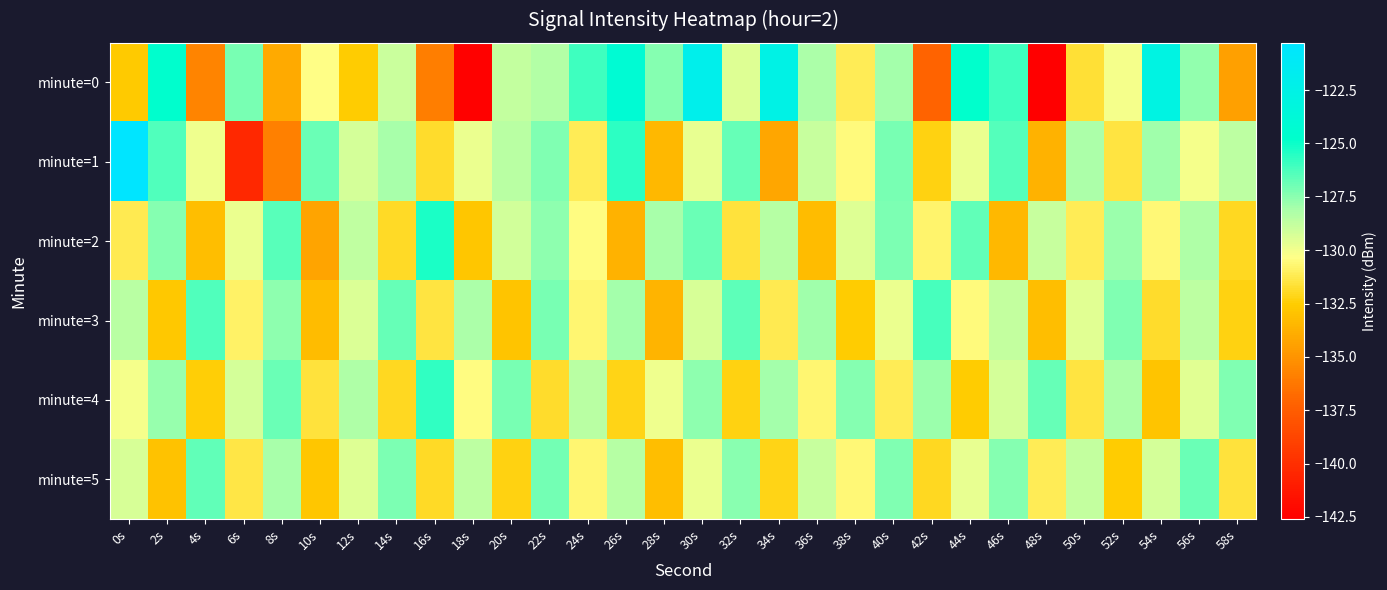

Reading left to right, list all the values displayed in this chart.

minute=0: 0s=-132.7	2s=-124.7	4s=-135.7	6s=-127.1	8s=-134.0	10s=-130.3	12s=-132.5	14s=-128.9	16s=-135.9	18s=-142.5	20s=-128.8	22s=-128.3	24s=-126.0	26s=-124.2	28s=-127.4	30s=-122.1	32s=-129.5	34s=-122.6	36s=-128.1	38s=-131.1	40s=-128.0	42s=-137.2	44s=-124.8	46s=-126.0	48s=-142.6	50s=-131.7	52s=-130.1	54s=-122.8	56s=-127.6	58s=-134.4
minute=1: 0s=-120.3	2s=-126.4	4s=-130.0	6s=-140.4	8s=-135.8	10s=-126.9	12s=-129.2	14s=-128.0	16s=-131.8	18s=-129.8	20s=-128.5	22s=-127.3	24s=-131.1	26s=-125.6	28s=-133.4	30s=-129.7	32s=-126.8	34s=-134.2	36s=-128.9	38s=-130.5	40s=-127.1	42s=-132.3	44s=-129.8	46s=-126.4	48s=-133.7	50s=-128.2	52s=-131.5	54s=-127.9	56s=-130.1	58s=-128.6
minute=2: 0s=-131.2	2s=-127.4	4s=-133.1	6s=-129.8	8s=-126.5	10s=-134.3	12s=-128.7	14s=-131.9	16s=-125.3	18s=-132.8	20s=-129.1	22s=-127.6	24s=-130.4	26s=-133.7	28s=-128.1	30s=-126.9	32s=-131.6	34s=-128.4	36s=-133.2	38s=-129.5	40s=-127.2	42s=-130.8	44s=-126.7	46s=-133.4	48s=-128.9	50s=-131.1	52s=-127.8	54s=-130.6	56s=-128.3	58s=-132.0
minute=3: 0s=-128.5	2s=-132.7	4s=-126.3	6s=-130.9	8s=-127.6	10s=-133.2	12s=-129.4	14s=-126.8	16s=-131.5	18s=-128.2	20s=-132.9	22s=-127.1	24s=-130.7	26s=-128.0	28s=-133.6	30s=-129.3	32s=-126.6	34s=-131.2	36s=-127.9	38s=-132.5	40s=-129.8	42s=-126.2	44s=-130.5	46s=-128.8	48s=-133.1	50s=-129.6	52s=-127.3	54s=-131.8	56s=-128.6	58s=-132.3
minute=4: 0s=-130.1	2s=-127.7	4s=-132.4	6s=-129.2	8s=-126.9	10s=-131.6	12s=-128.3	14s=-132.0	16s=-125.7	18s=-130.4	20s=-127.1	22s=-131.8	24s=-128.5	26s=-132.2	28s=-129.9	30s=-127.6	32s=-132.3	34s=-128.0	36s=-130.7	38s=-127.4	40s=-131.1	42s=-127.8	44s=-132.5	46s=-129.2	48s=-126.8	50s=-131.5	52s=-128.2	54s=-132.9	56s=-129.6	58s=-127.3
minute=5: 0s=-129.3	2s=-133.0	4s=-126.7	6s=-131.4	8s=-128.1	10s=-132.8	12s=-129.5	14s=-127.2	16s=-131.9	18s=-128.6	20s=-132.3	22s=-127.0	24s=-130.7	26s=-128.4	28s=-133.1	30s=-129.8	32s=-127.5	34s=-132.2	36s=-128.9	38s=-130.6	40s=-127.3	42s=-132.0	44s=-129.7	46s=-127.4	48s=-131.1	50s=-128.8	52s=-132.5	54s=-129.2	56s=-126.9	58s=-131.6